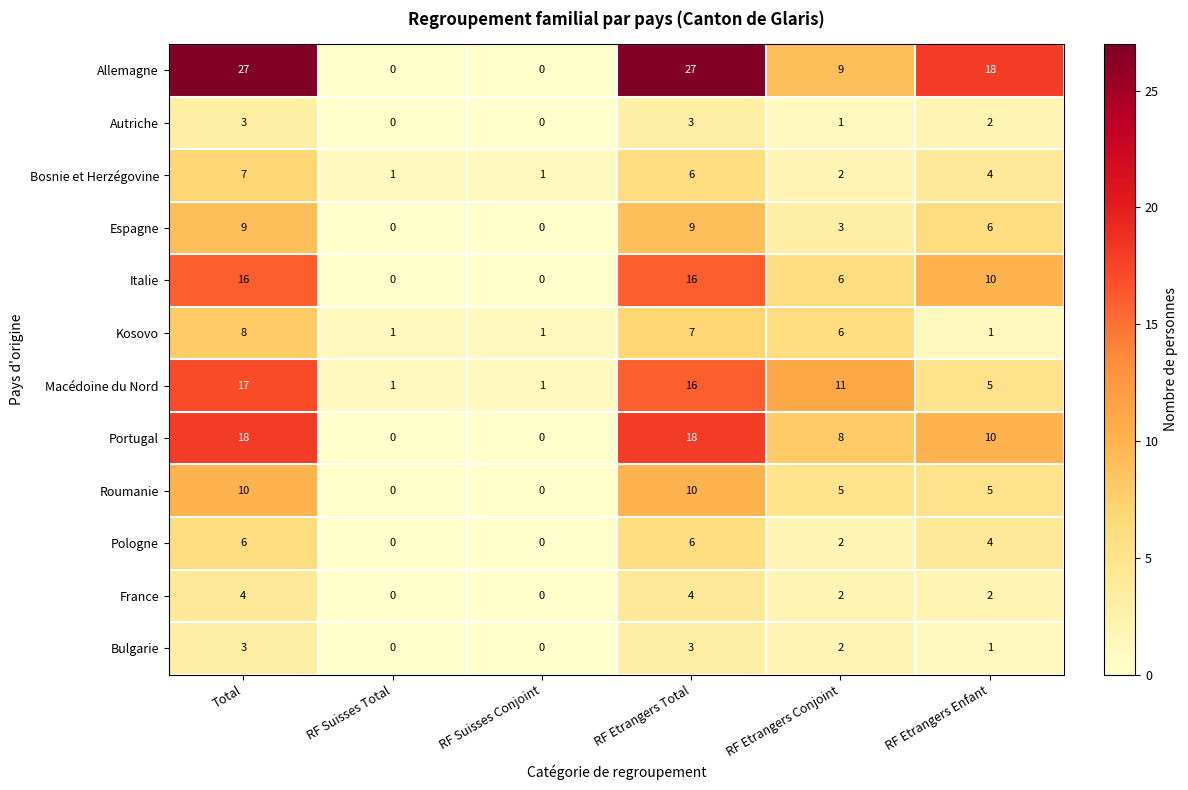

True or false: Portugal has a value of 14 at RF Etrangers Conjoint.

False